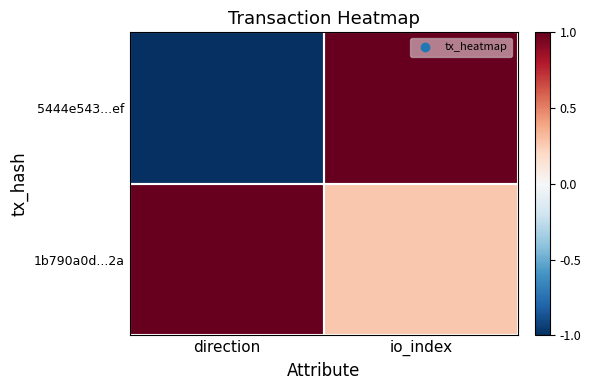

Reading left to right, extract all data points from this chart.

5444e543...ef: direction=-1.0	io_index=1.0
1b790a0d...2a: direction=1.0	io_index=0.3